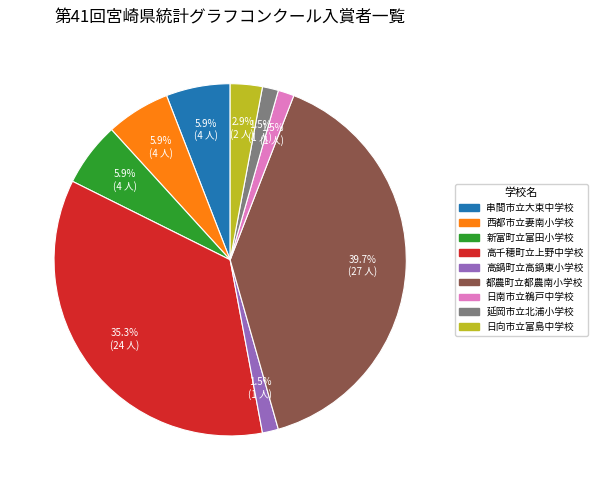

How many slices are in this pie chart?

9